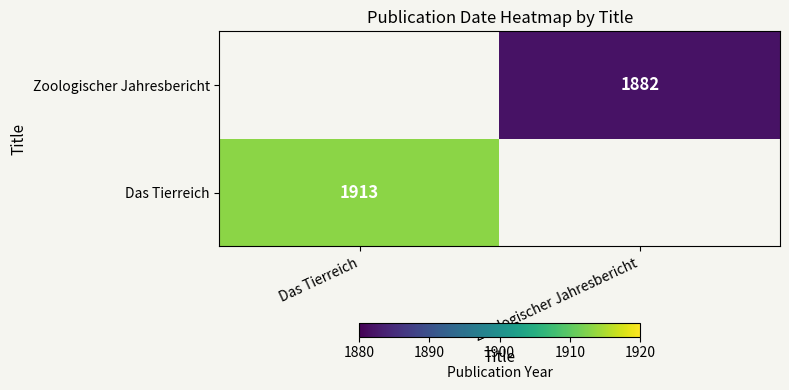

The value of Das Tierreich at Das Tierreich is 2728. True or false?

False